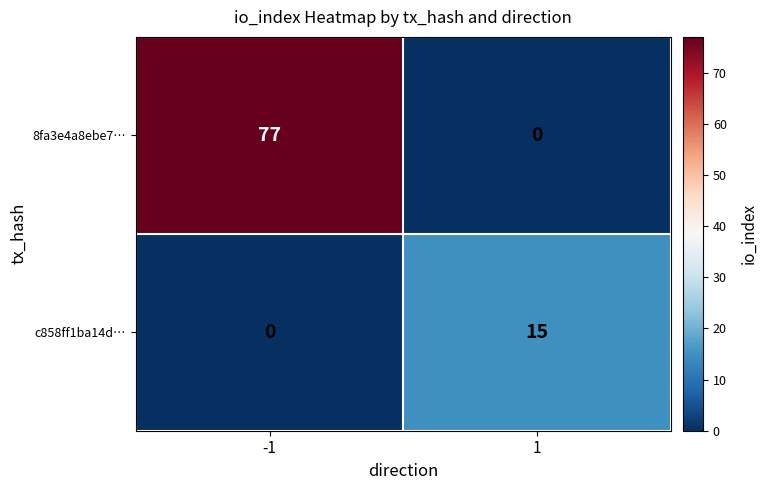

Reading right to left, list all the values displayed in this chart.

8fa3e4a8ebe7…: 1=0	-1=77
c858ff1ba14d…: 1=15	-1=0